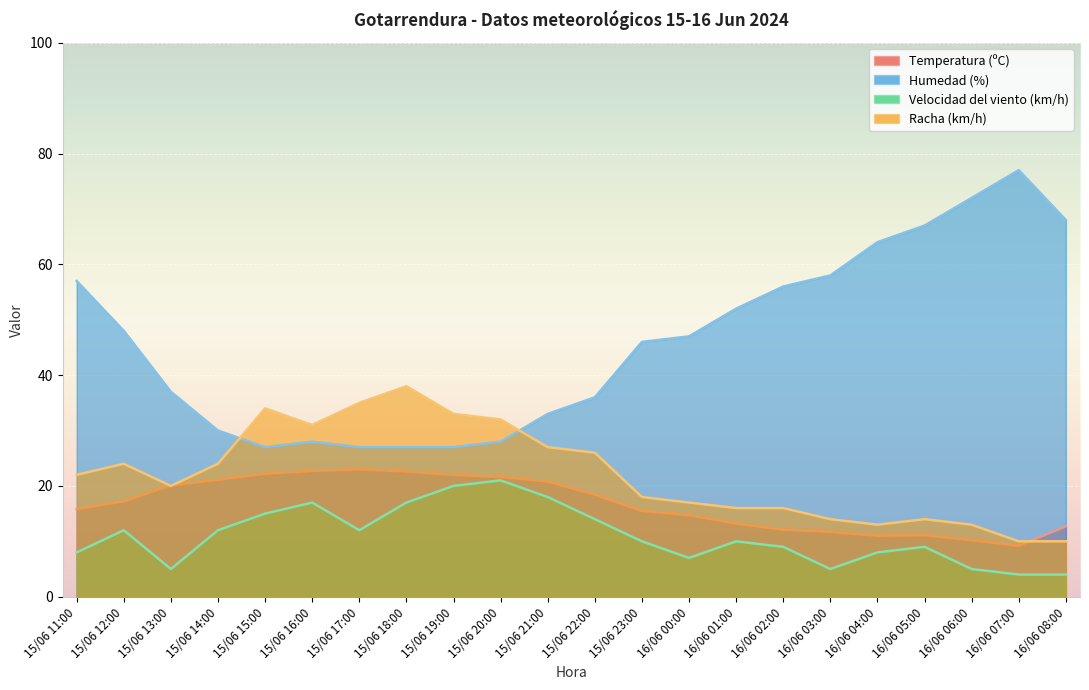

At which category does the chart reach its minimum across all series?

16/06 07:00